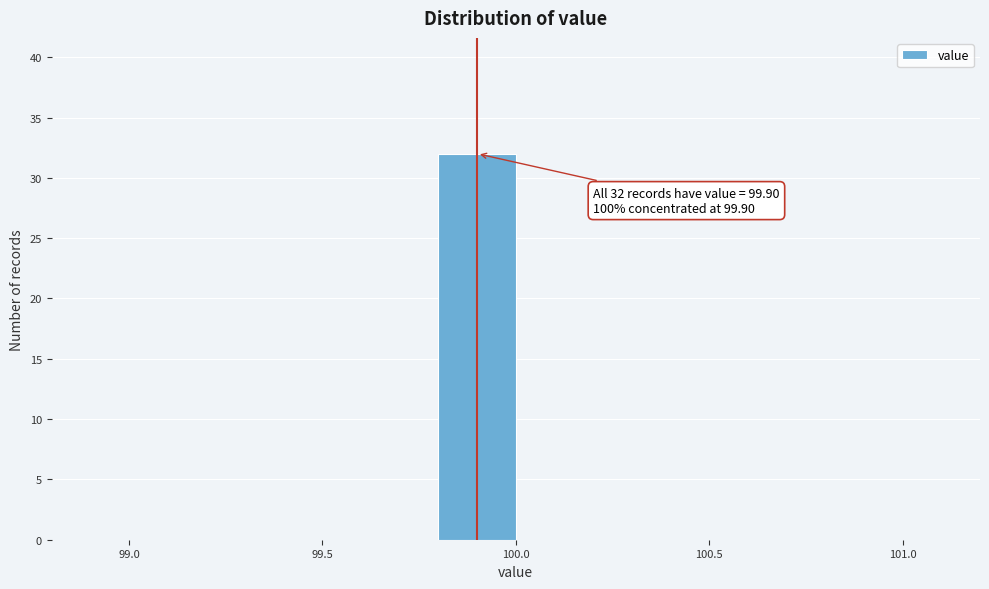

Which range on the x-axis has the tallest bar?

99.8 to 100.0